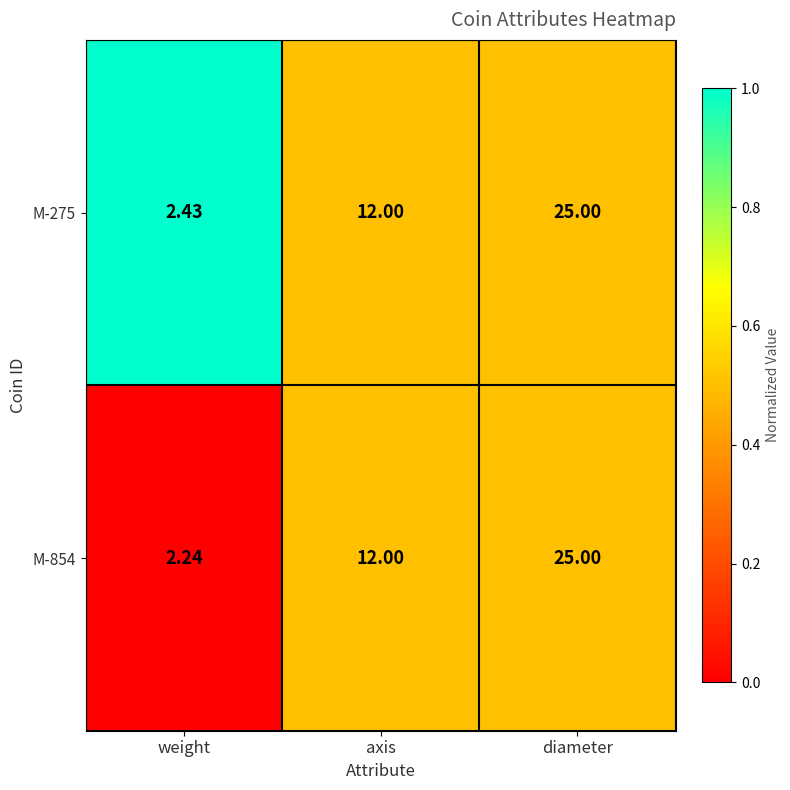

At which label is M-275 closest to 13?

axis